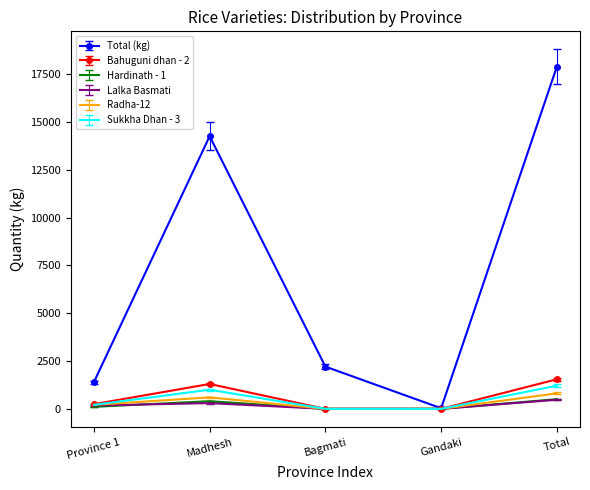

At how many categories does at least one series exceed 3511?

2